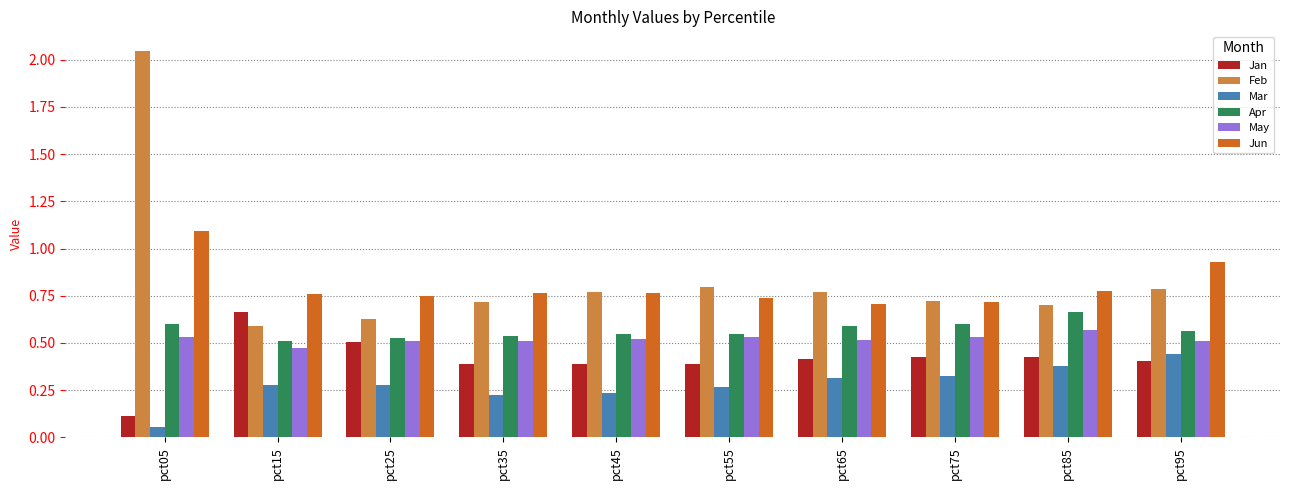

At which category is the sum across all series the highest?

pct05